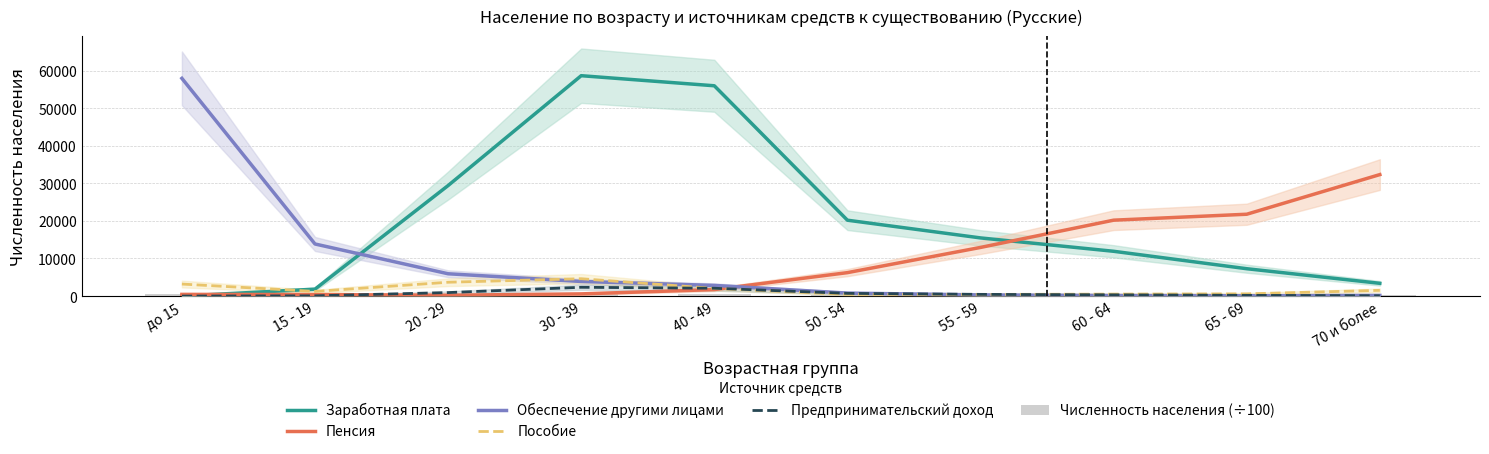

True or false: Предпринимательский доход has a value of 414.0 at 20 - 29.

False